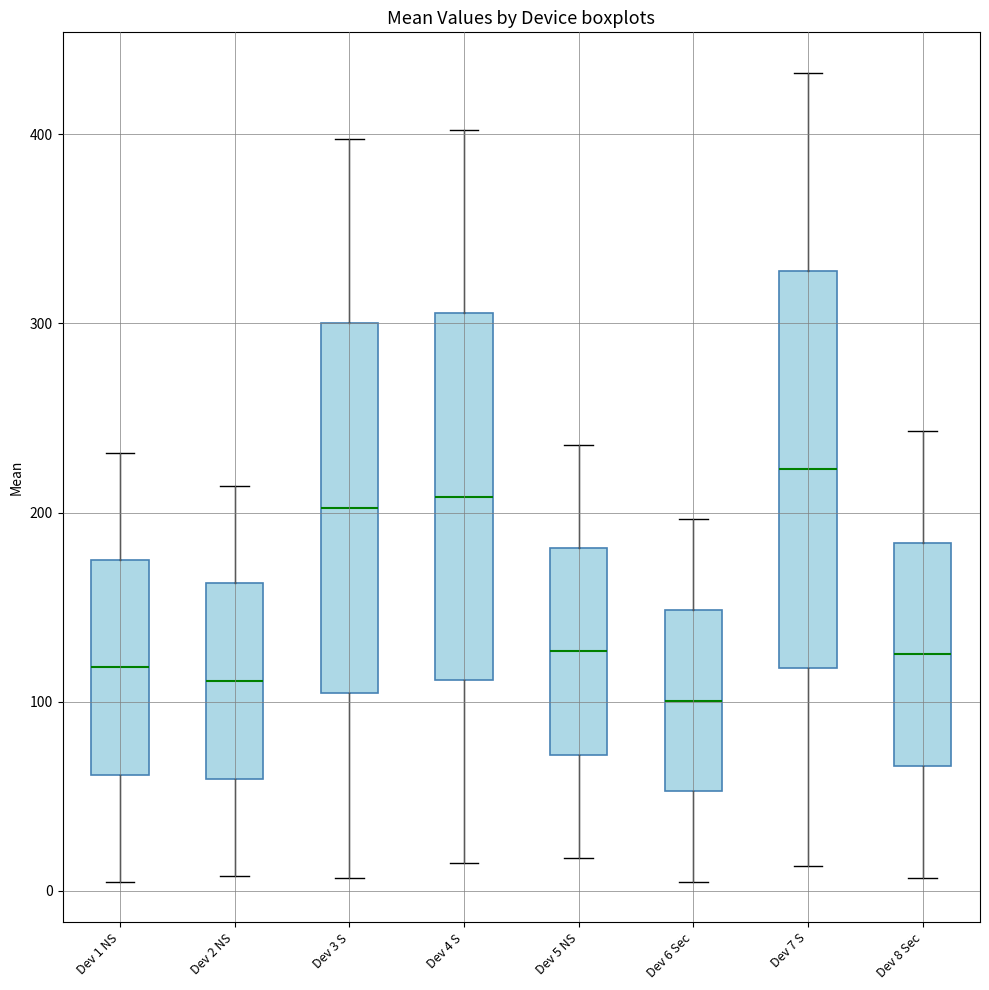

Reading left to right, read every box against the y-axis: the position of its median line, the range the box covers, and the ends of its whiskers. The values are not printed on the chart, so give them approximately, as read against the axis.

Dev 1 NS: median 120, box 60 to 170, whiskers 0 to 230
Dev 2 NS: median 110, box 60 to 160, whiskers 10 to 210
Dev 3 S: median 200, box 100 to 300, whiskers 10 to 400
Dev 4 S: median 210, box 110 to 310, whiskers 10 to 400
Dev 5 NS: median 130, box 70 to 180, whiskers 20 to 240
Dev 6 Sec: median 100, box 50 to 150, whiskers 0 to 200
Dev 7 S: median 220, box 120 to 330, whiskers 10 to 430
Dev 8 Sec: median 120, box 70 to 180, whiskers 10 to 240